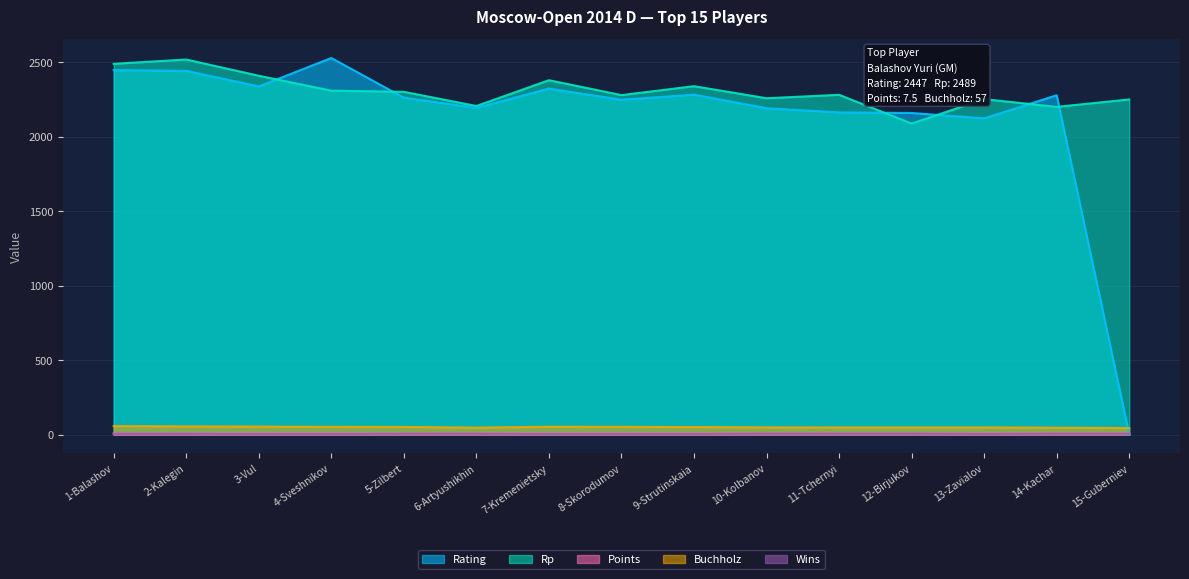

Reading left to right, what are all the values shown in this chart?

Rating: 2447.0	2442.0	2337.0	2528.0	2262.0	2193.0	2323.0	2248.0	2282.0	2191.0	2163.0	2159.0	2123.0	2278.0	0.0
Rp: 2489.0	2518.0	2409.0	2309.0	2301.0	2206.0	2379.0	2279.0	2339.0	2258.0	2281.0	2088.0	2252.0	2200.0	2250.0
Points: 7.5	7.5	7.0	7.0	7.0	7.0	6.5	6.5	6.5	6.5	6.5	6.5	6.5	6.5	6.5
Buchholz: 57.0	55.0	54.0	52.0	51.5	46.5	53.0	52.0	50.5	48.5	48.0	48.0	48.0	46.5	44.0
Wins: 6.0	6.0	5.0	5.0	6.0	6.0	5.0	5.0	5.0	6.0	6.0	6.0	5.0	6.0	6.0